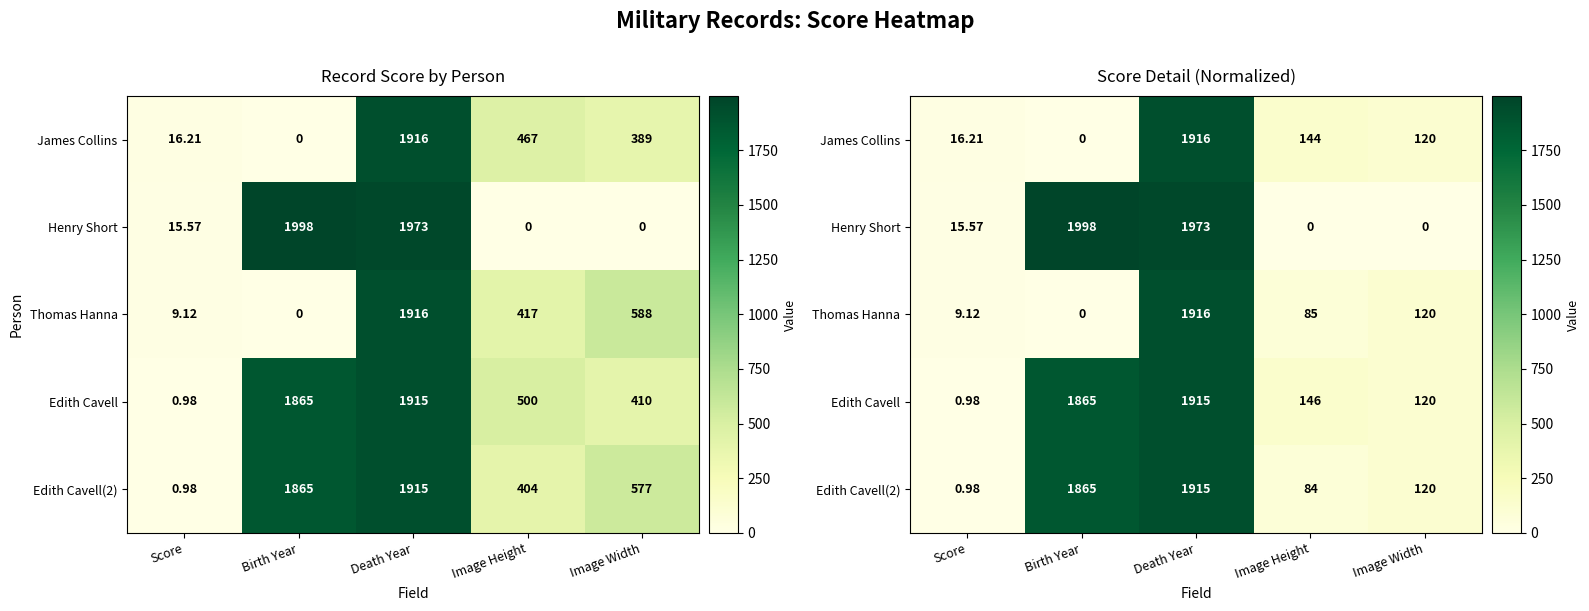

At how many categories does at least one series exceed 0?

5